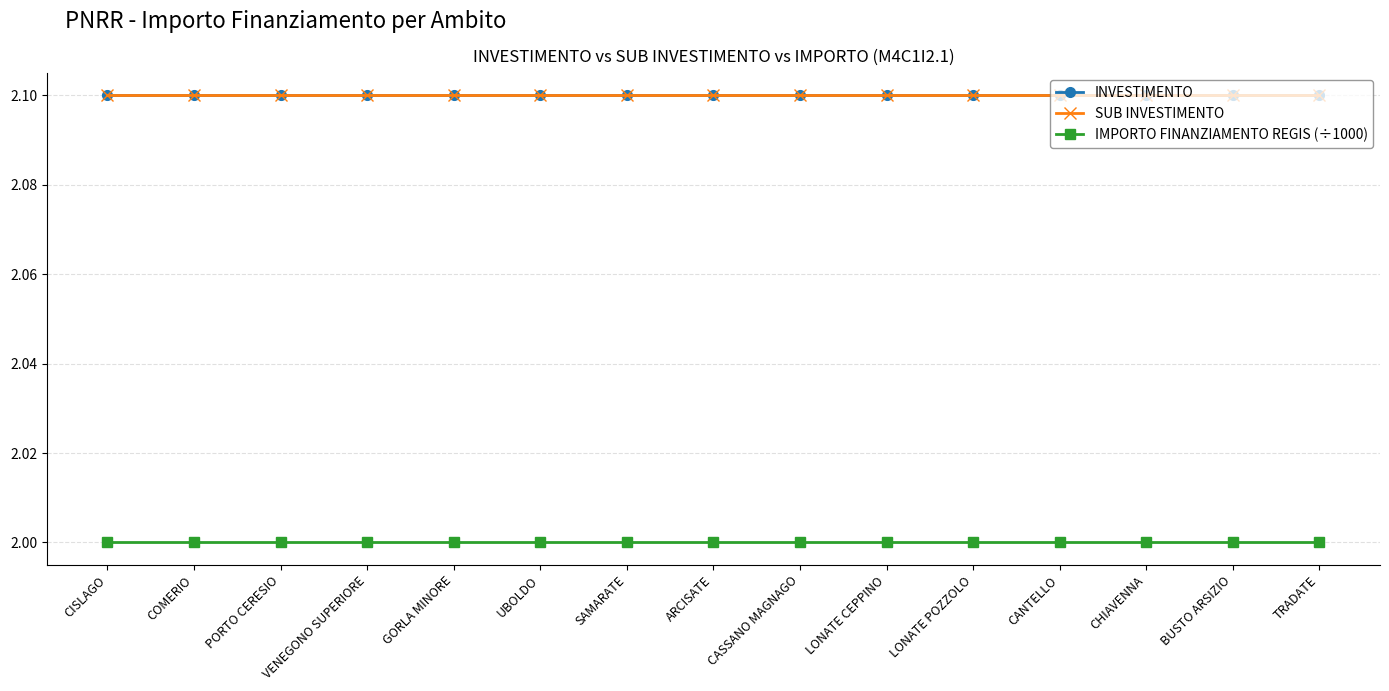

What is the label of the 2nd point from the right?

BUSTO ARSIZIO